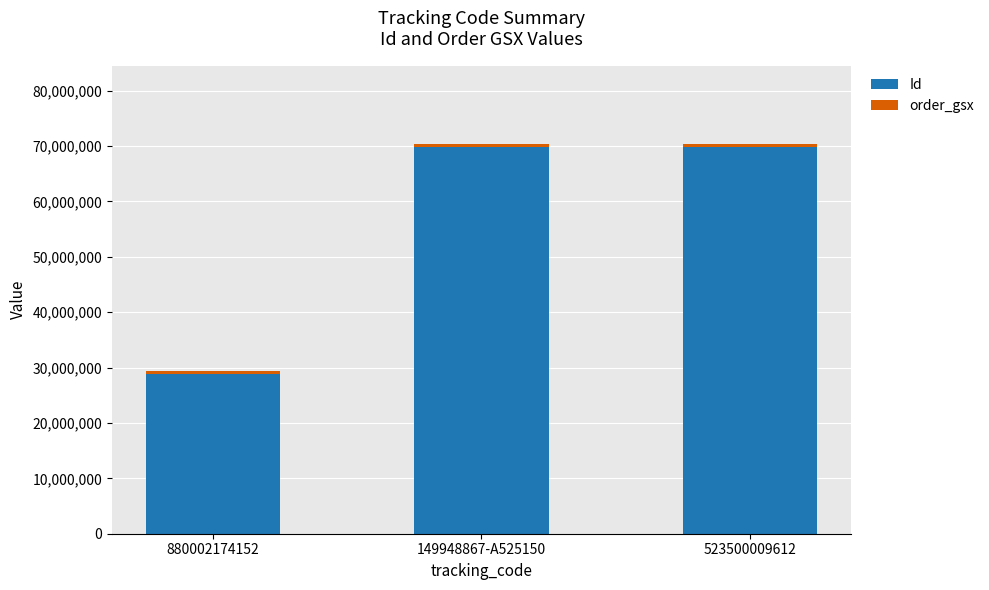

What is the highest value of the Id series?

69902140